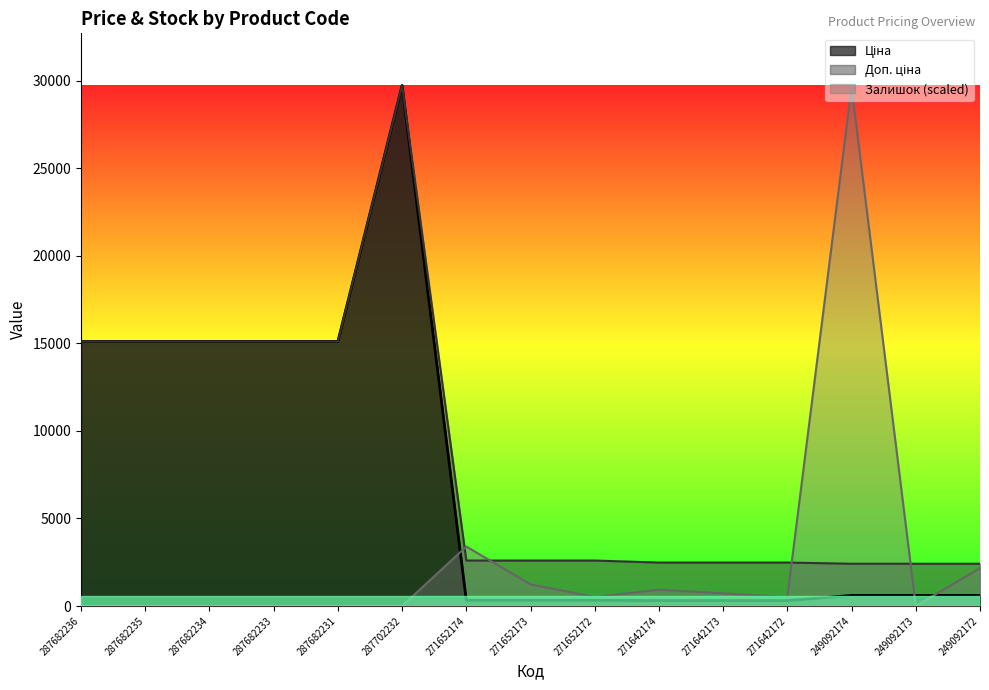

What is the lowest value of the Ціна series?

310.3